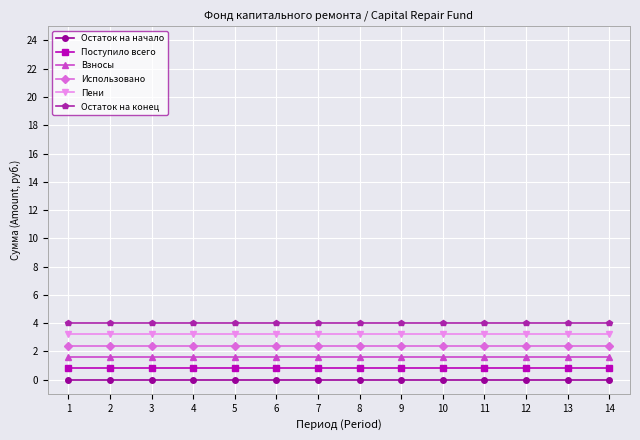

True or false: Остаток на начало has more than 2 points higher than both neighbors.

False